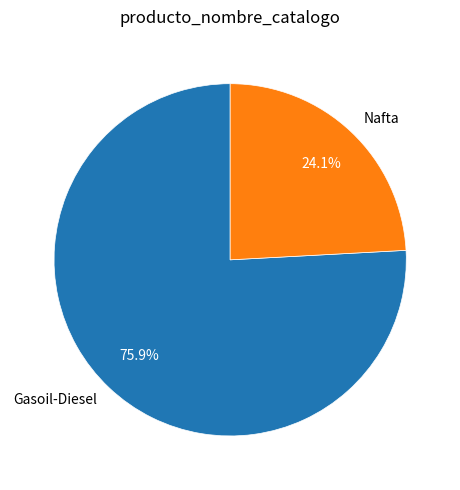

The Gasoil-Diesel slice represents 86% of the pie. True or false?

False